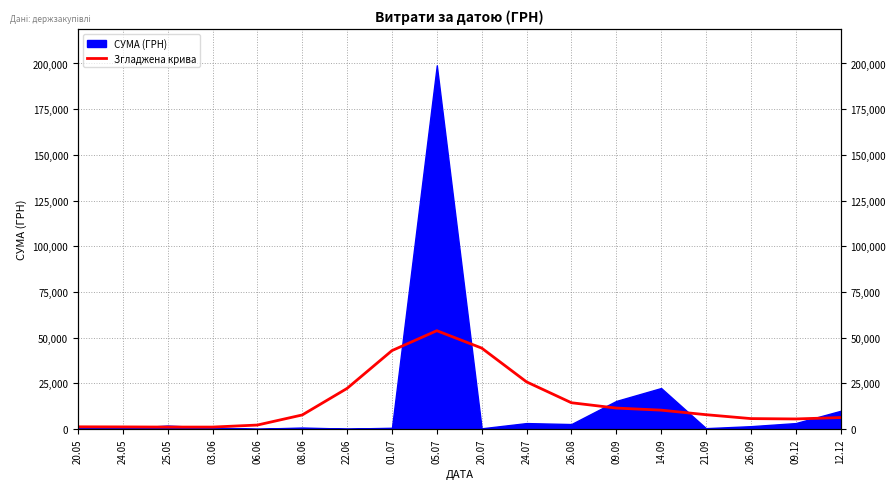

At which label is the value closest to 27412?

24.07